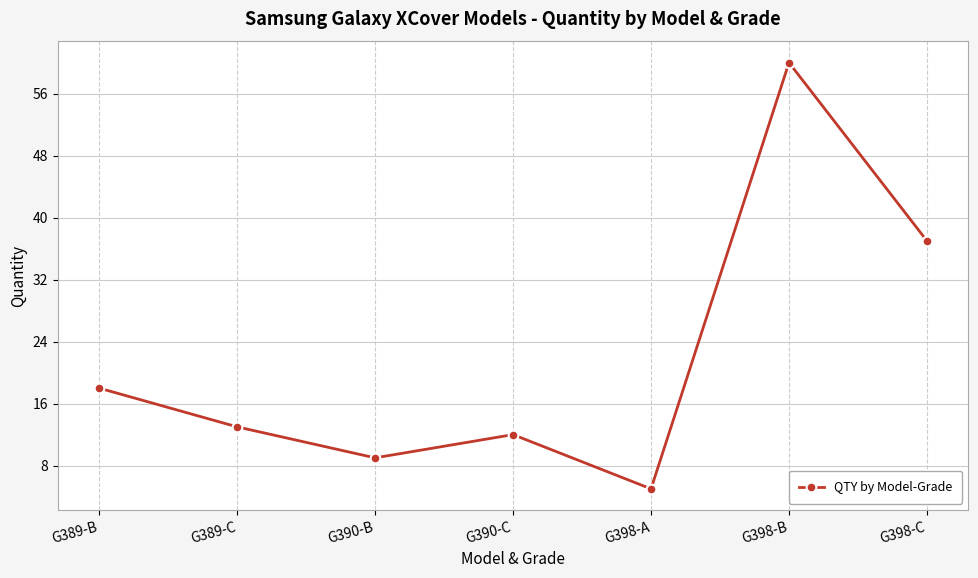

How many points are lower than both their immediate neighbors (excluding endpoints)?

2